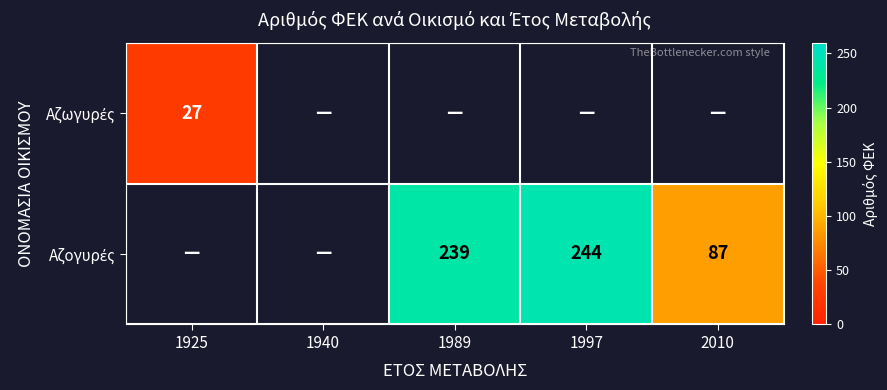

What is the maximum value shown in the chart?

244.0